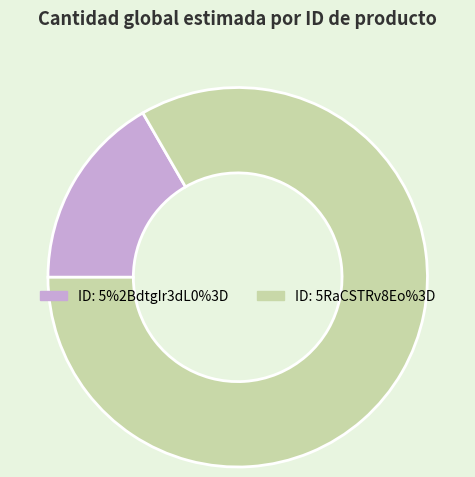

Is there a majority slice in this chart?

Yes